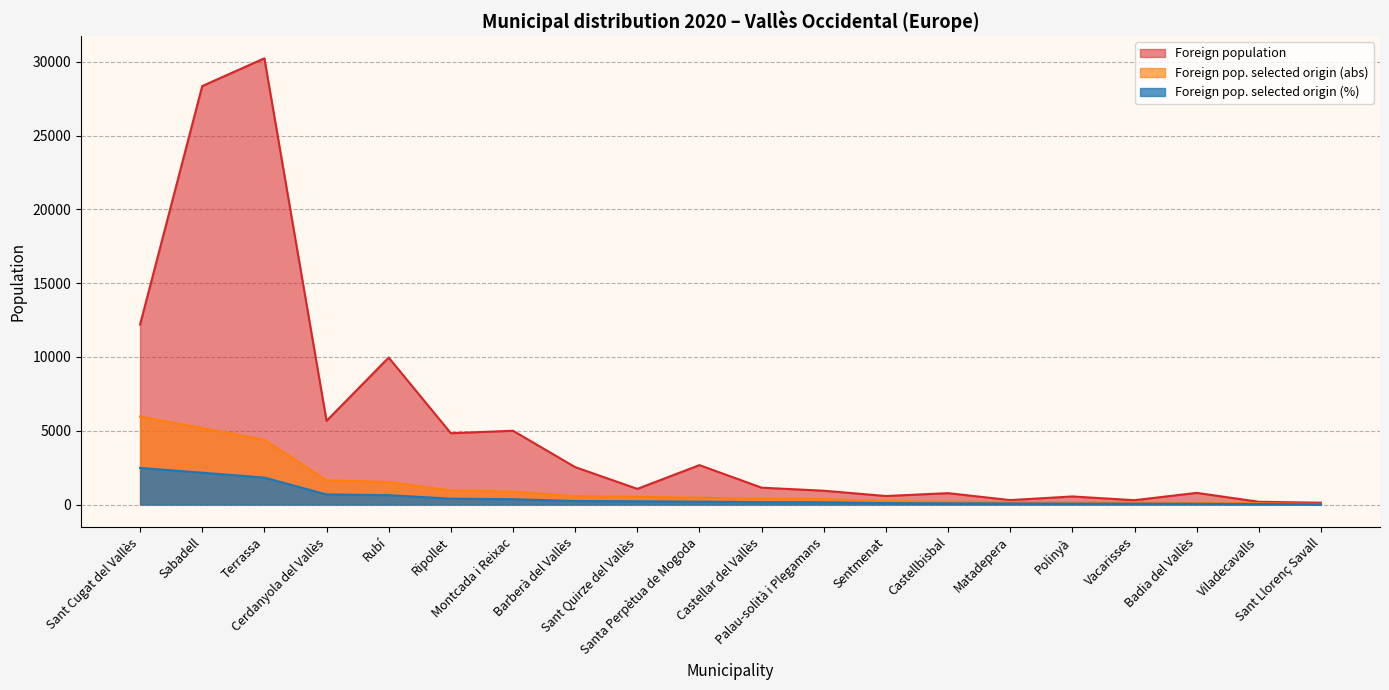

The value of Foreign pop. selected origin (%) at Ripollet is 679. True or false?

False